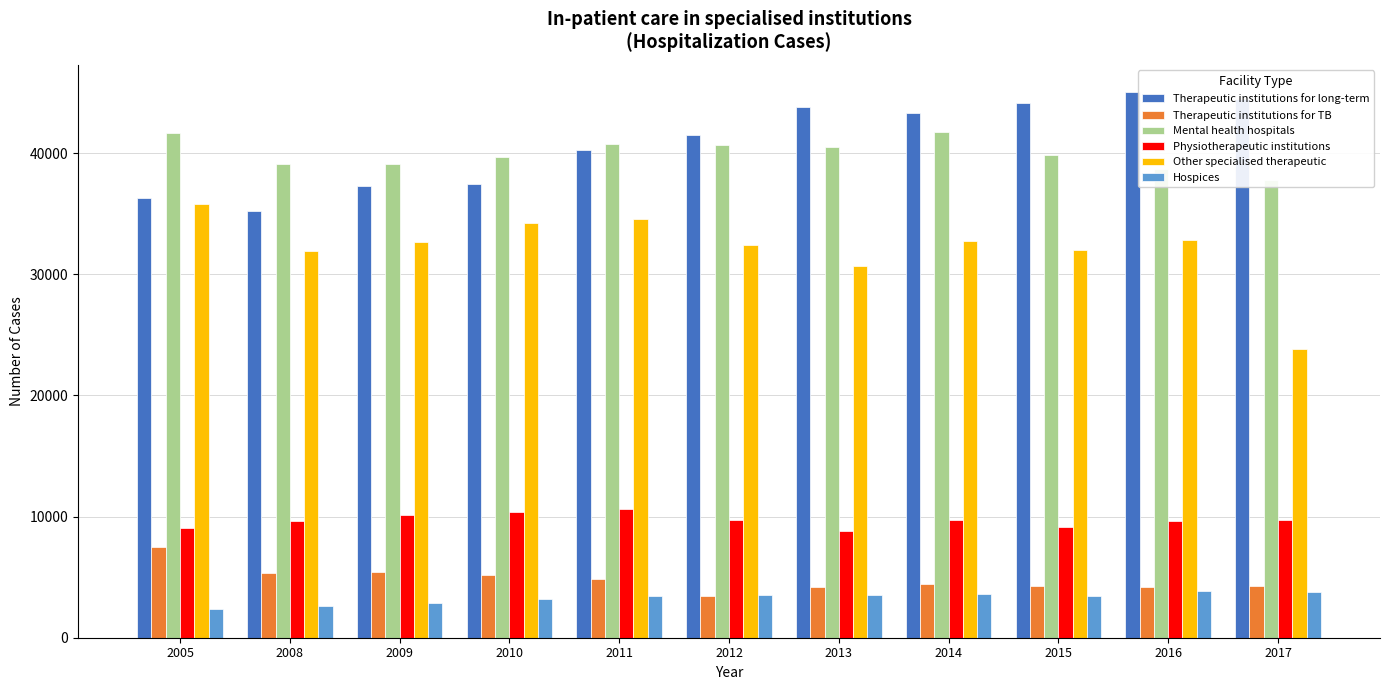

How many values in the Other specialised therapeutic series are below 32645?

5